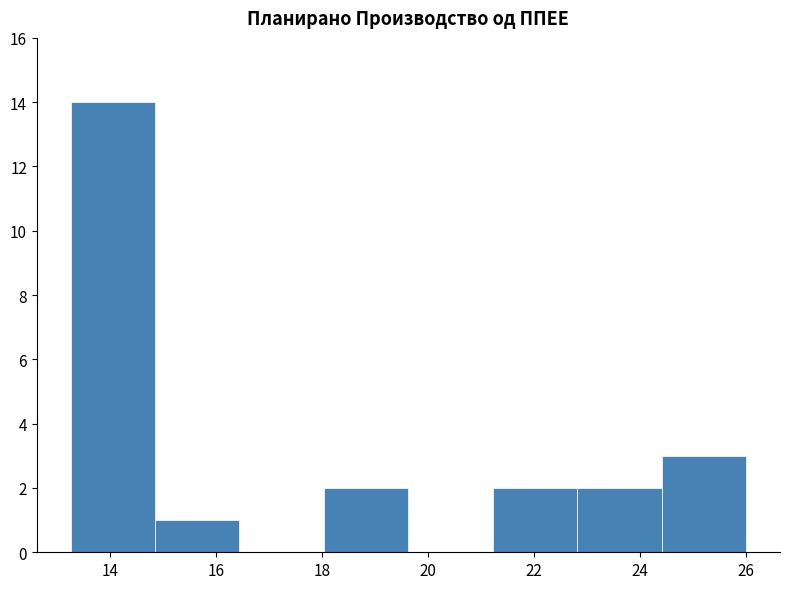

Reading left to right, transcribe this chart: for each bar, give the range it covers on the x-axis and its height. Neither the bar edges nor the heights are printed on the chart, so give them approximately, as read against the axes.

13.2 to 14.8: 14
14.8 to 16.4: 1
16.4 to 18.0: 0
18.0 to 19.6: 2
19.6 to 21.2: 0
21.2 to 22.8: 2
22.8 to 24.4: 2
24.4 to 26.0: 3